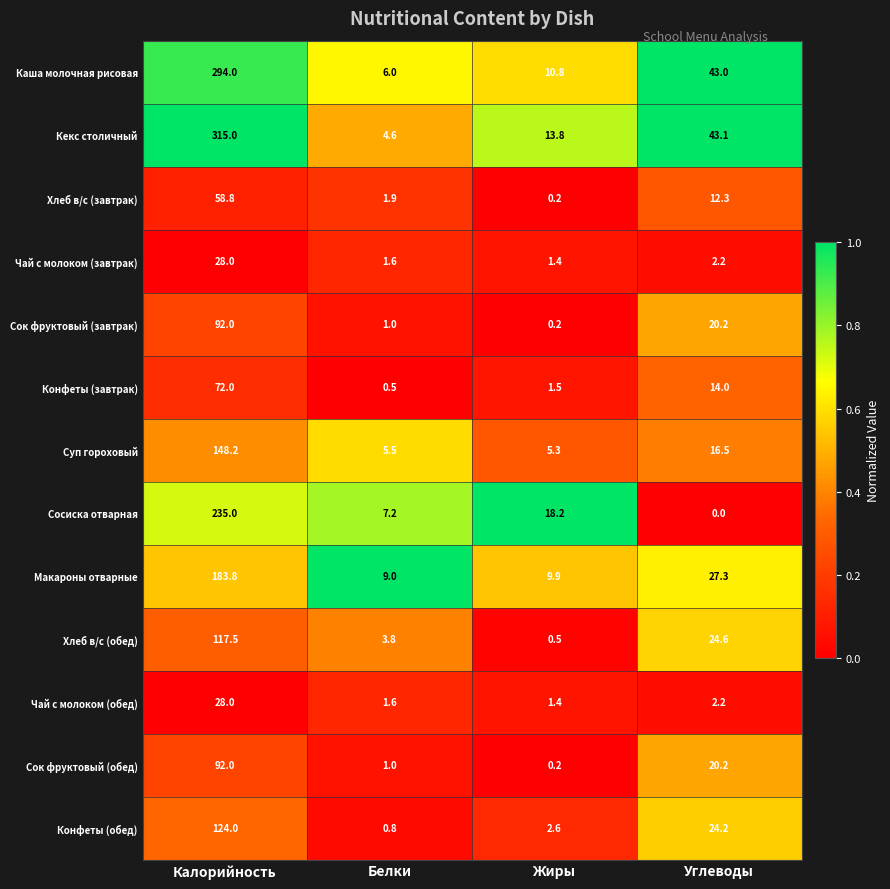

What is the approximate value of Чай с молоком (обед) at Калорийность?

28.0